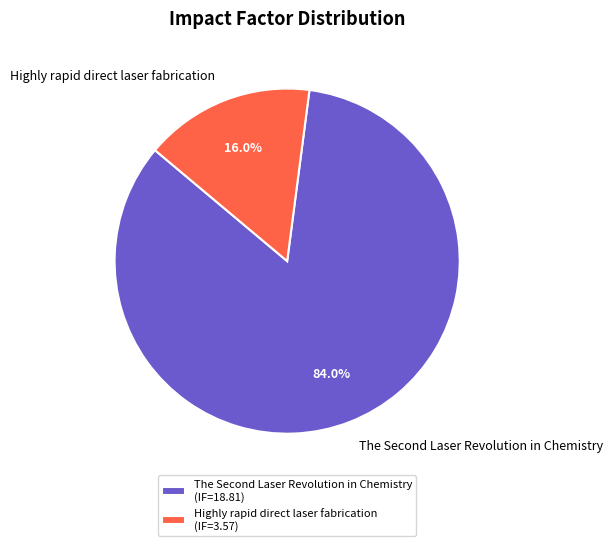

Which slice is the smallest?

Highly rapid direct laser fabrication